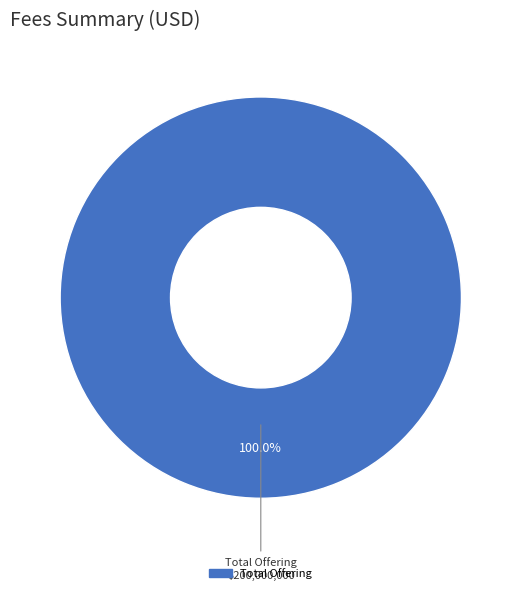

Is there a majority slice in this chart?

Yes